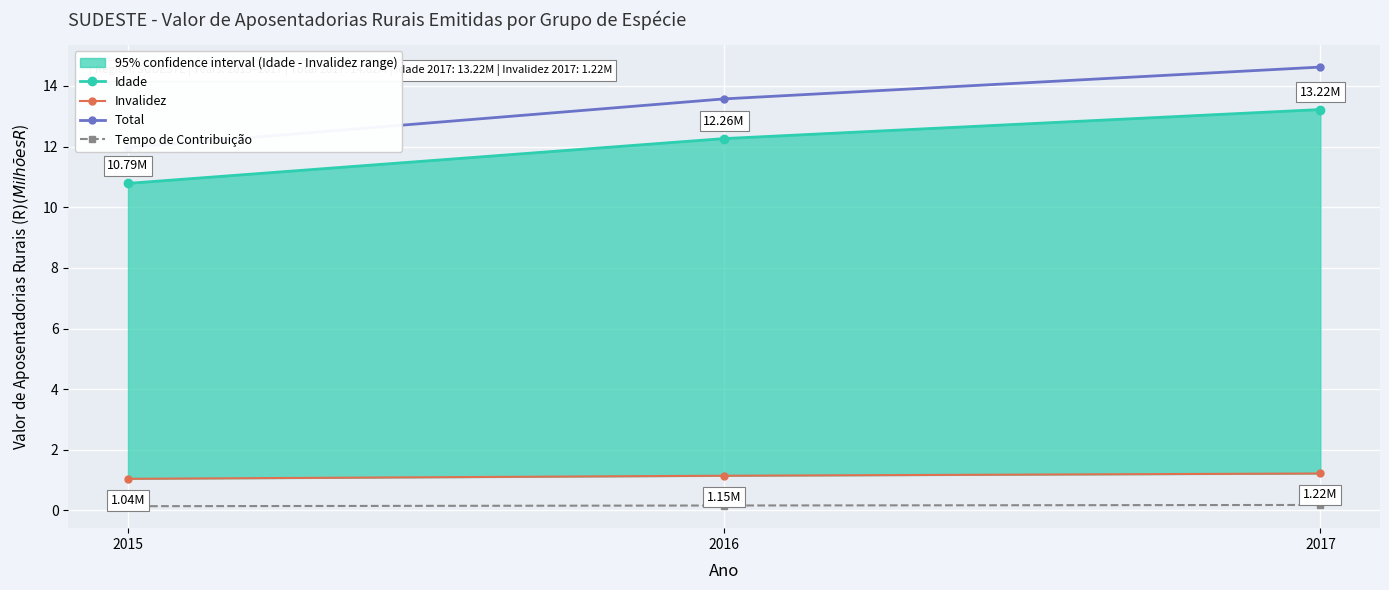

Which series has the widest spread of values?

Total